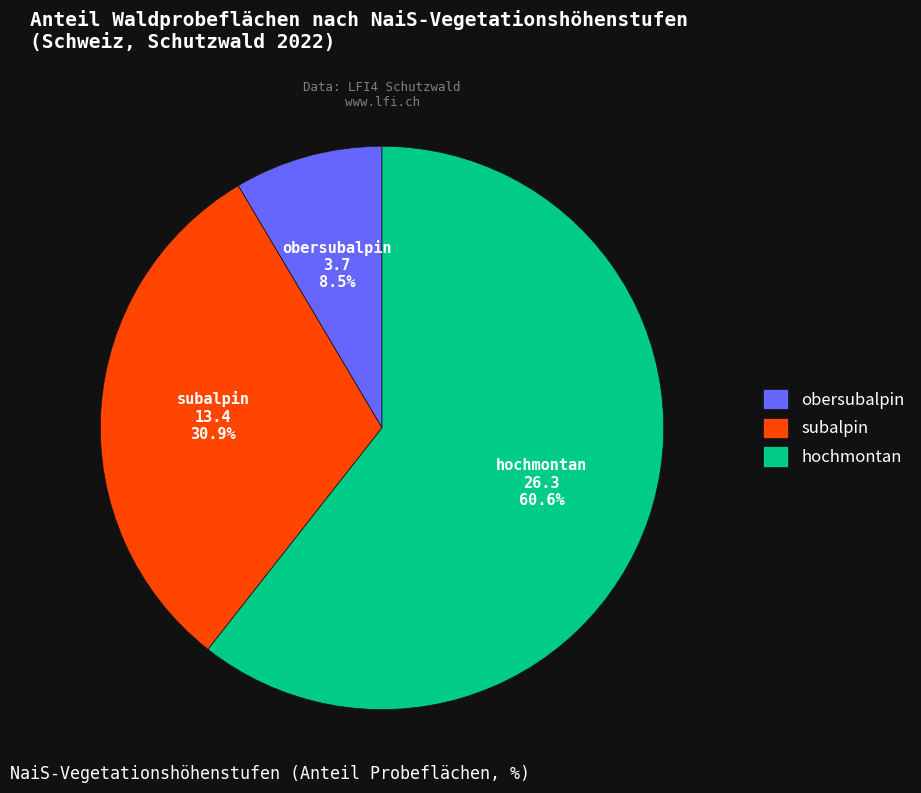

Does hochmontan represent more than half of the total?

Yes